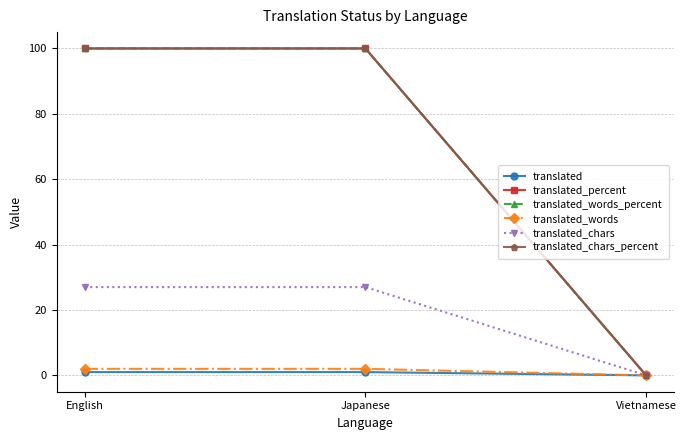

Does the chart have visible grid lines?

Yes